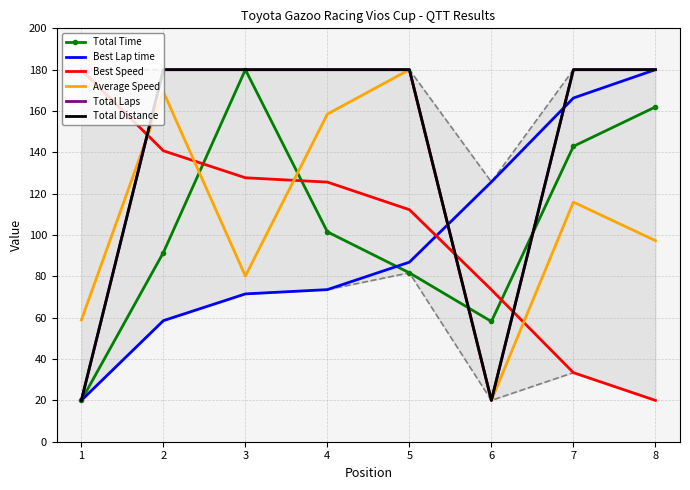

Rank the categories by Total Laps value from highest to lowest.

2, 3, 4, 5, 7, 8, 1, 6